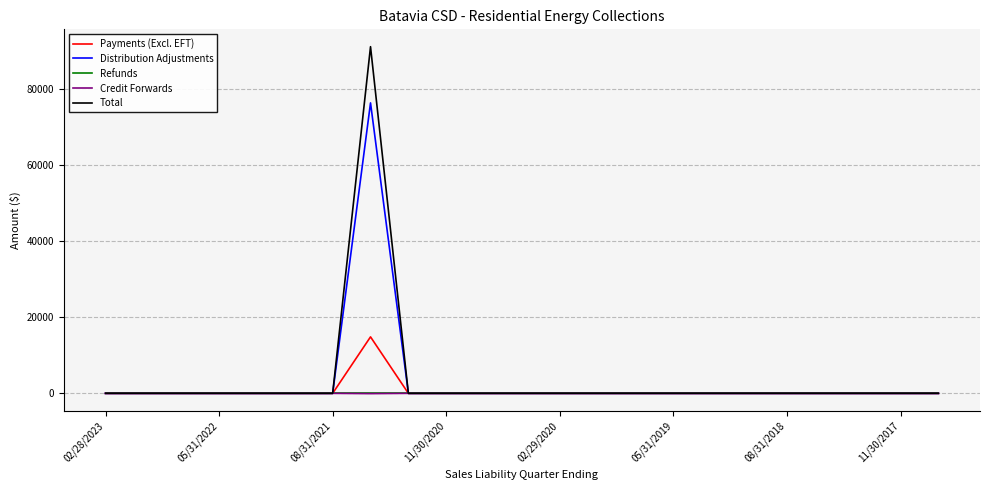

Which series has the widest spread of values?

Total